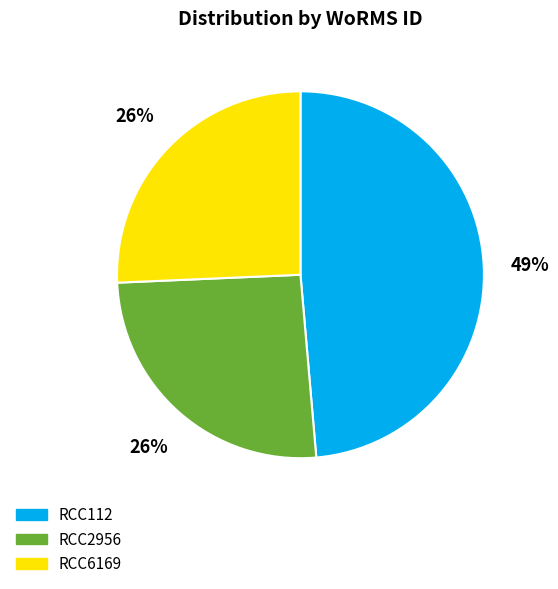

Is the sum of RCC2956 and RCC6169 greater than half?

Yes